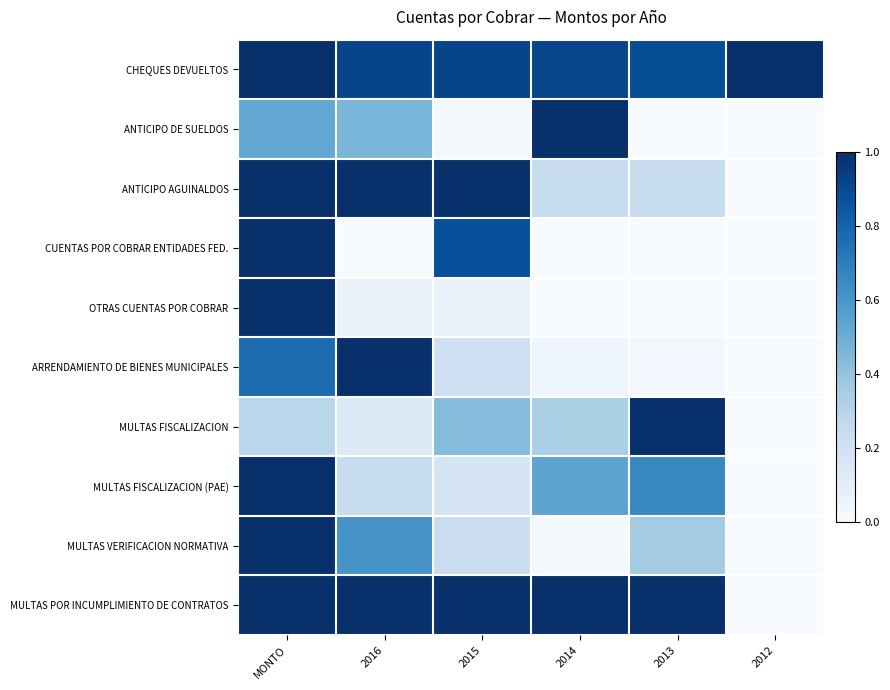

Reading right to left, what are all the values shown in this chart?

CHEQUES DEVUELTOS: 2012=1.0	2013=0.9	2014=0.9	2015=0.9	2016=0.9	MONTO=1.0
ANTICIPO DE SUELDOS: 2012=0.0	2013=0.0	2014=1.0	2015=0.0	2016=0.5	MONTO=0.5
ANTICIPO AGUINALDOS: 2012=0.0	2013=0.2	2014=0.2	2015=1.0	2016=1.0	MONTO=1.0
CUENTAS POR COBRAR ENTIDADES FED.: 2012=0.0	2013=0.0	2014=0.0	2015=0.9	2016=0.0	MONTO=1.0
OTRAS CUENTAS POR COBRAR: 2012=0.0	2013=0.0	2014=0.0	2015=0.1	2016=0.1	MONTO=1.0
ARRENDAMIENTO DE BIENES MUNICIPALES: 2012=0.0	2013=0.0	2014=0.0	2015=0.2	2016=1.0	MONTO=0.8
MULTAS FISCALIZACION: 2012=0.0	2013=1.0	2014=0.3	2015=0.4	2016=0.1	MONTO=0.3
MULTAS FISCALIZACION (PAE): 2012=0.0	2013=0.7	2014=0.5	2015=0.2	2016=0.2	MONTO=1.0
MULTAS VERIFICACION NORMATIVA: 2012=0.0	2013=0.4	2014=0.0	2015=0.2	2016=0.6	MONTO=1.0
MULTAS POR INCUMPLIMIENTO DE CONTRATOS: 2012=0.0	2013=1.0	2014=1.0	2015=1.0	2016=1.0	MONTO=1.0